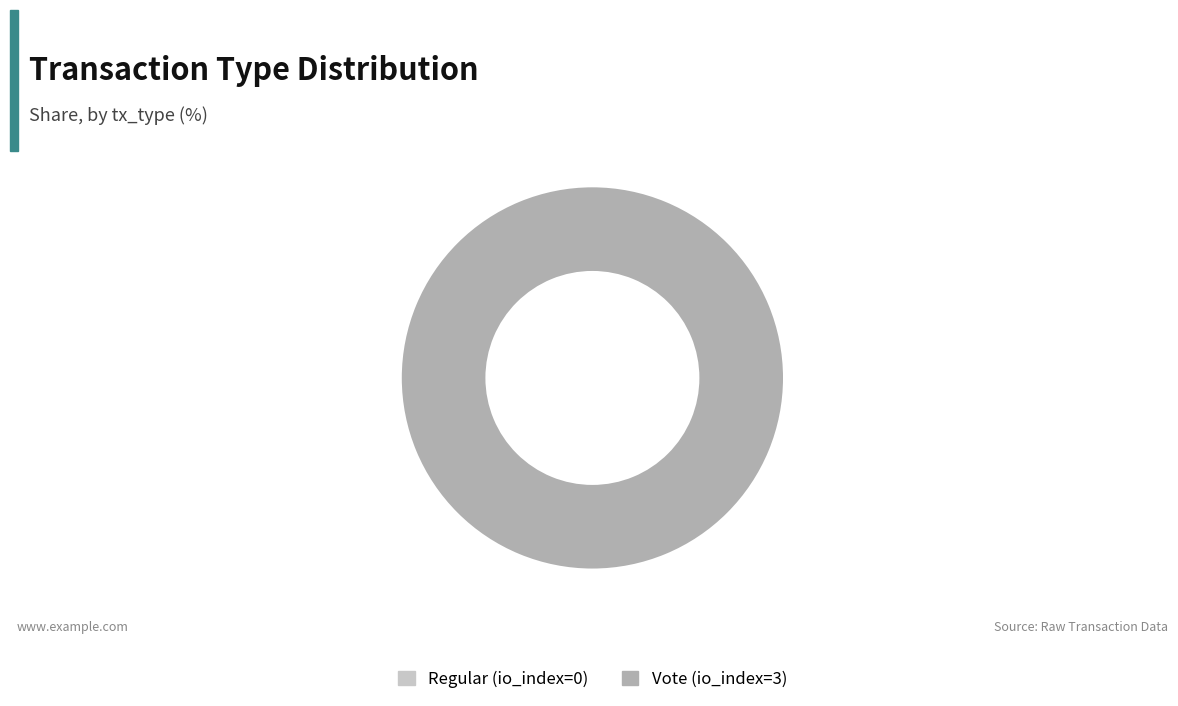

Which slice is the largest?

Vote (io_index=3)